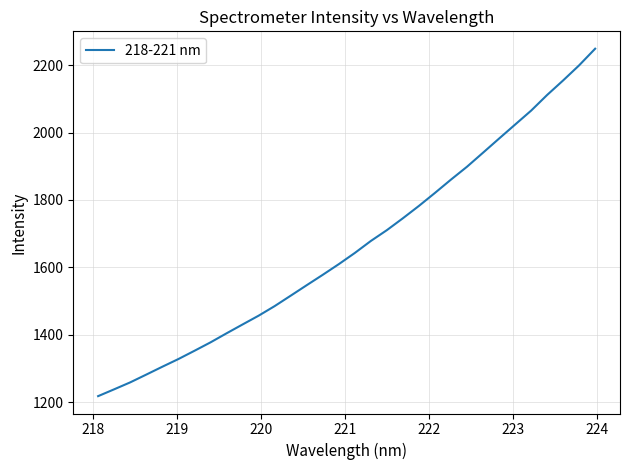

What is the minimum value shown in the chart?

1217.5